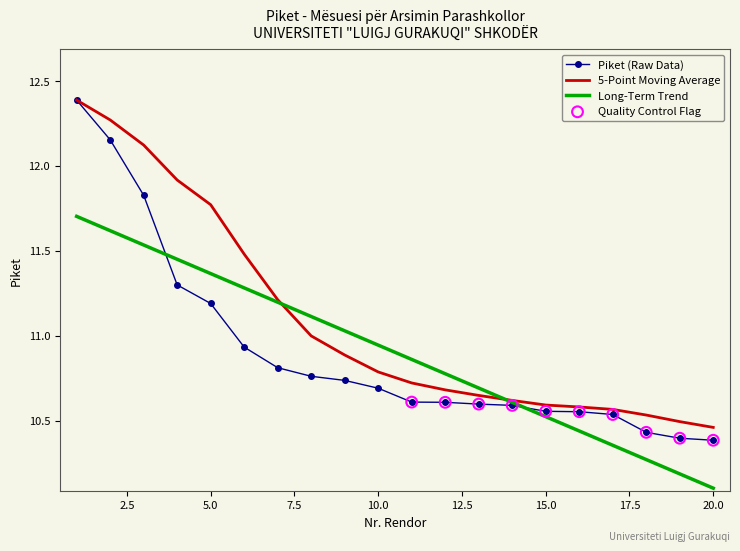

Which series has the widest spread of values?

Piket (Raw Data)